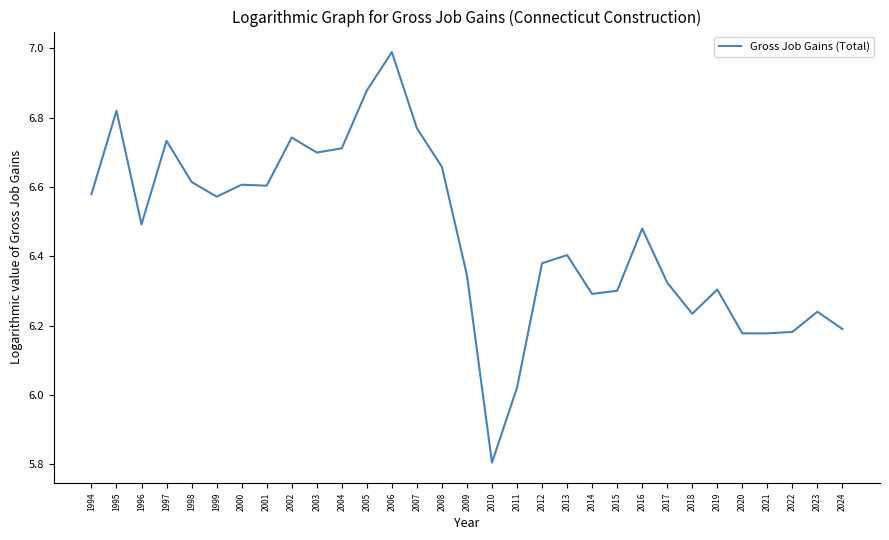

At which label does the data first exceed 6?

1994